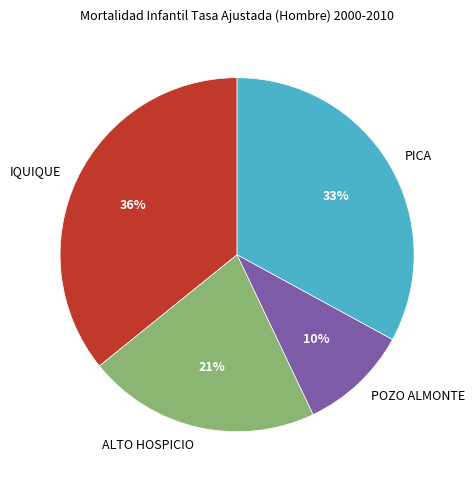

Rank the categories by value from highest to lowest.

IQUIQUE, PICA, ALTO HOSPICIO, POZO ALMONTE